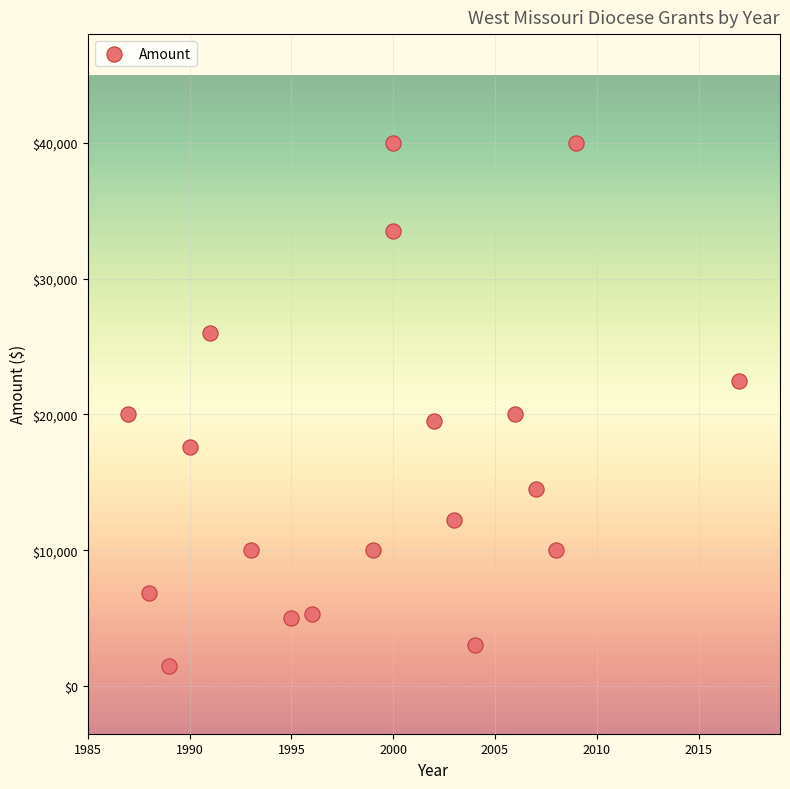

What is the range of Y values (max minus min)?

38500